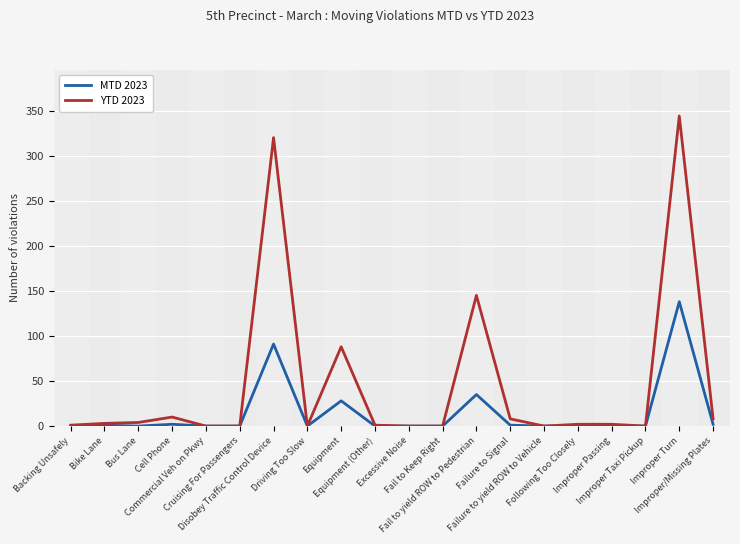

Where is YTD 2023 nearest to the value 172?

Fail to yield ROW to Pedestrian